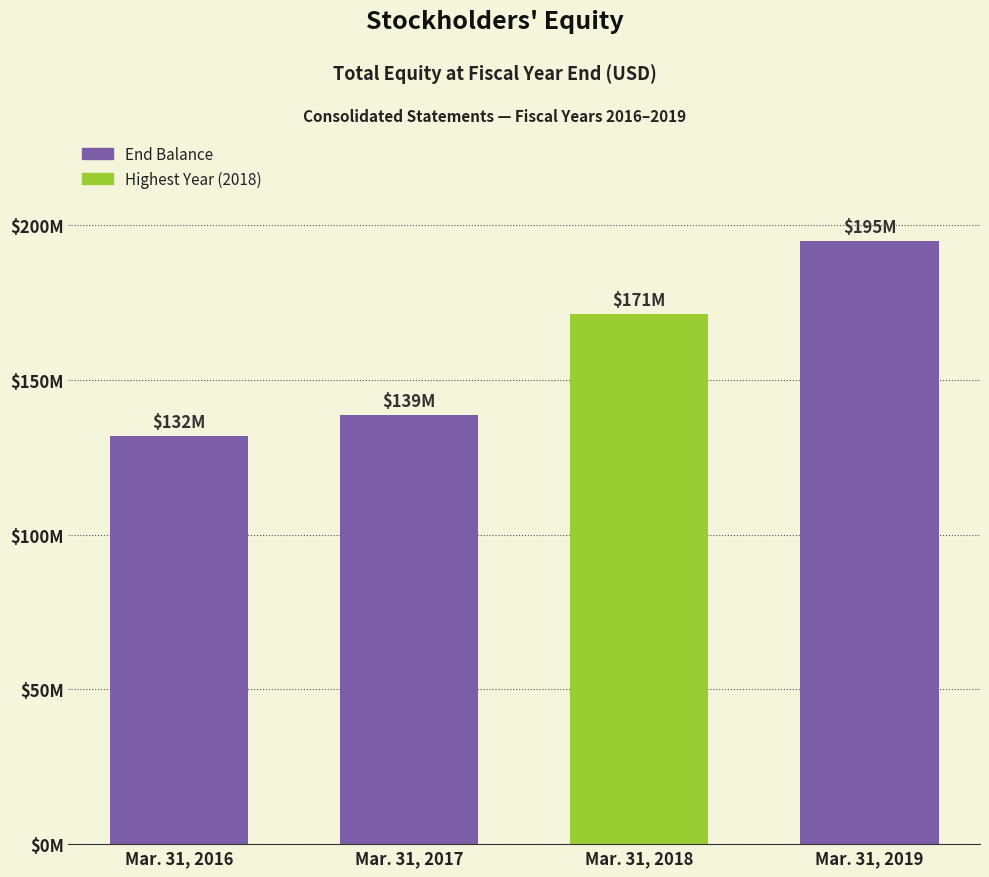

Which has a higher value, Mar. 31, 2019 or Mar. 31, 2018?

Mar. 31, 2019